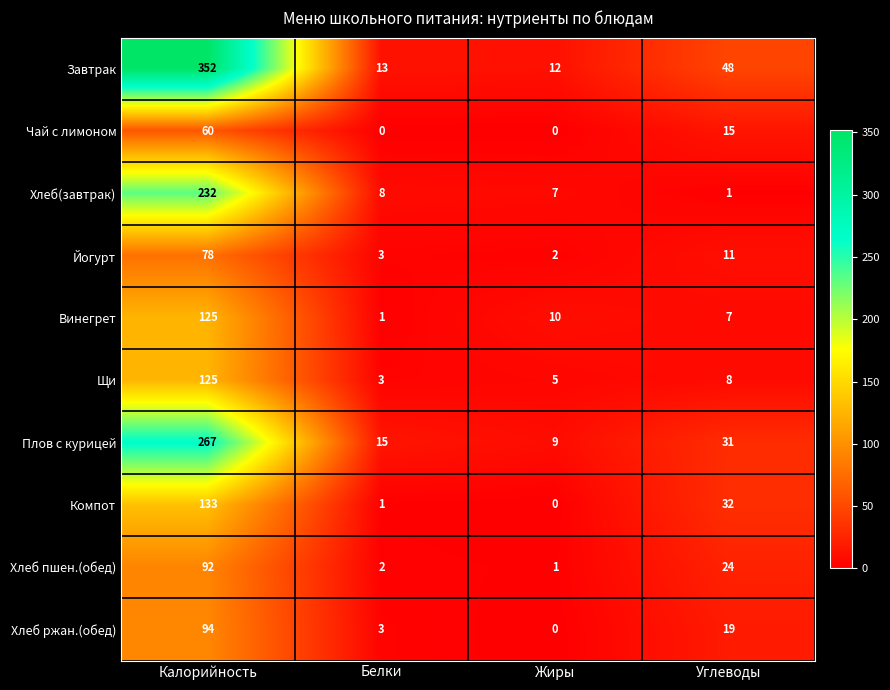

Between Калорийность and Жиры, which series saw the biggest shift?

Завтрак